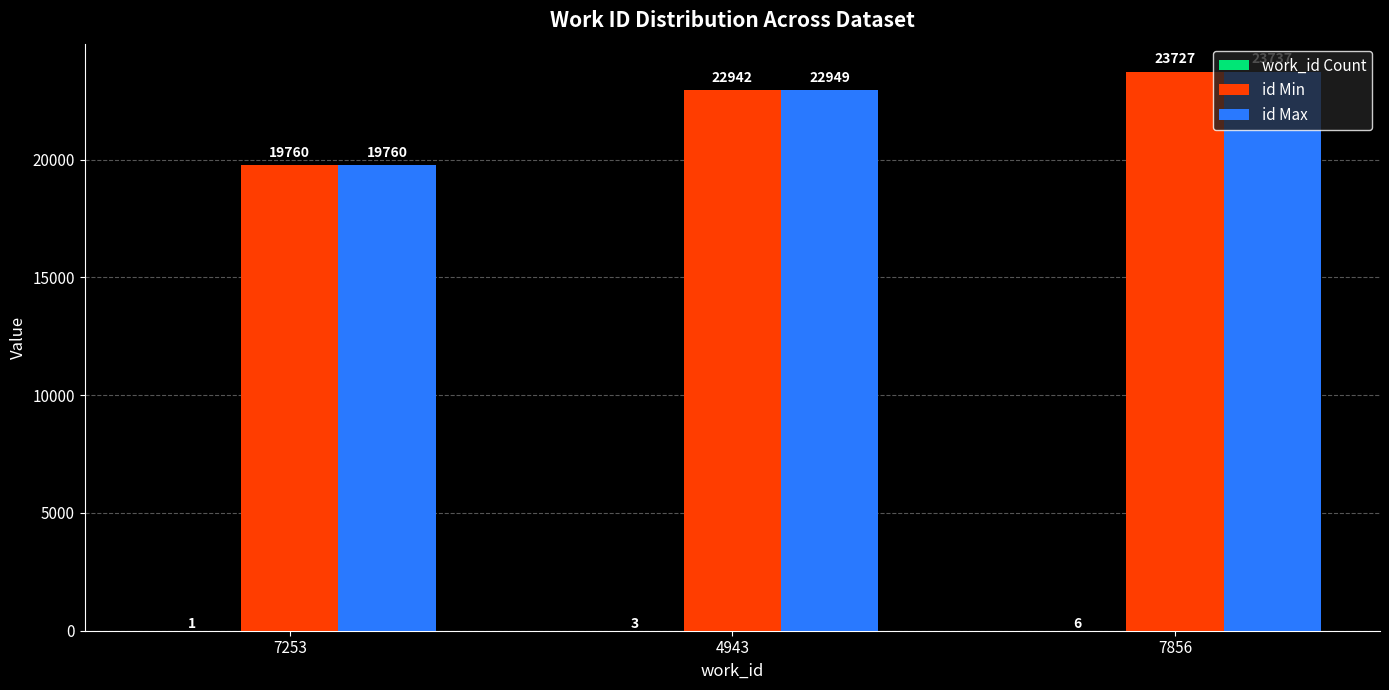

The value of id Min at 4943 is 10635. True or false?

False